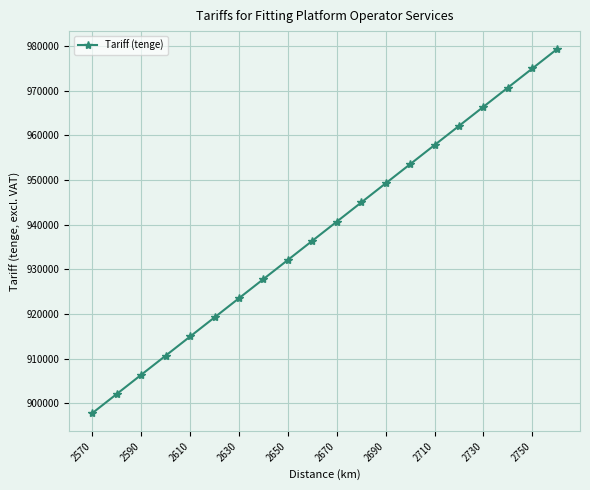

What is the average value?

938504